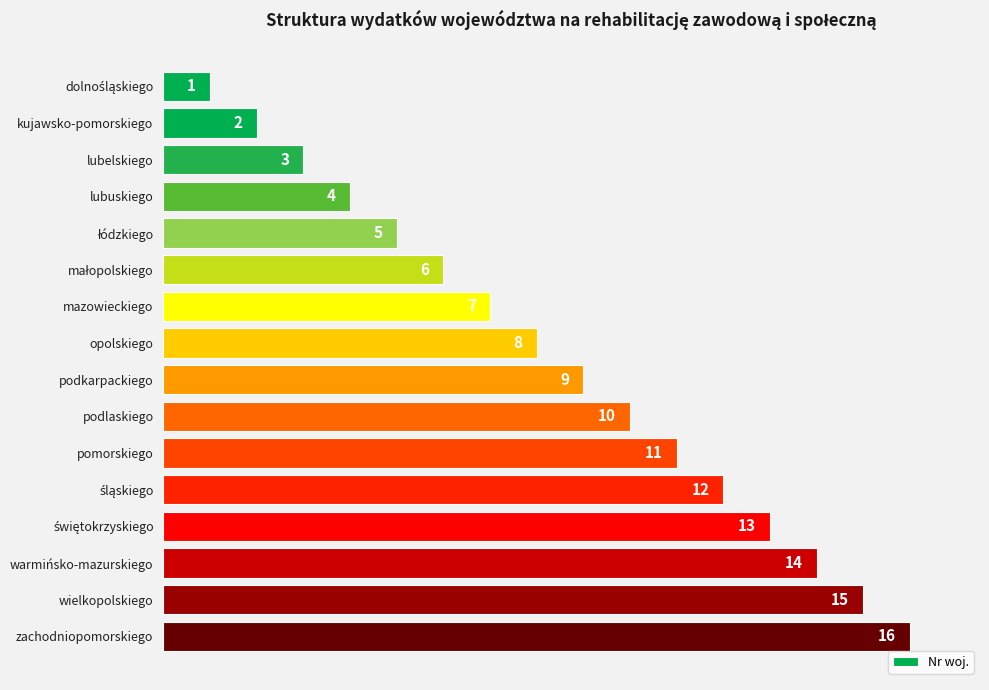

What is the sum of all values?

136